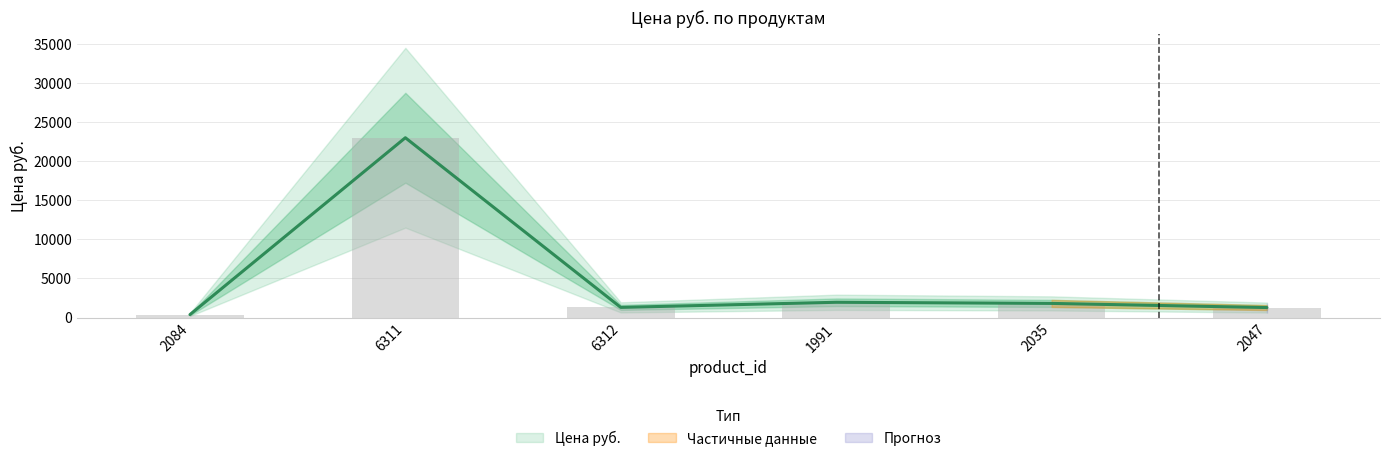

Where does the data first go above 1803?

6311